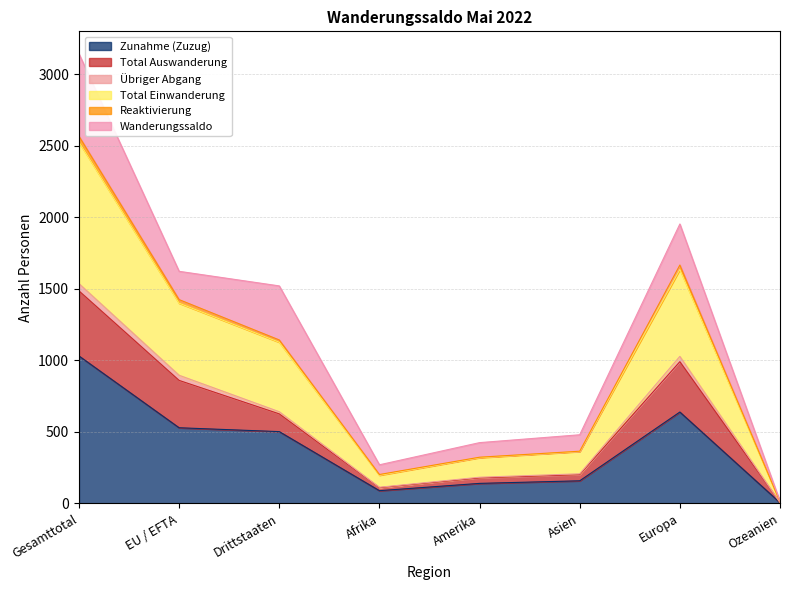

What is the label of the 8th point from the left?

Ozeanien